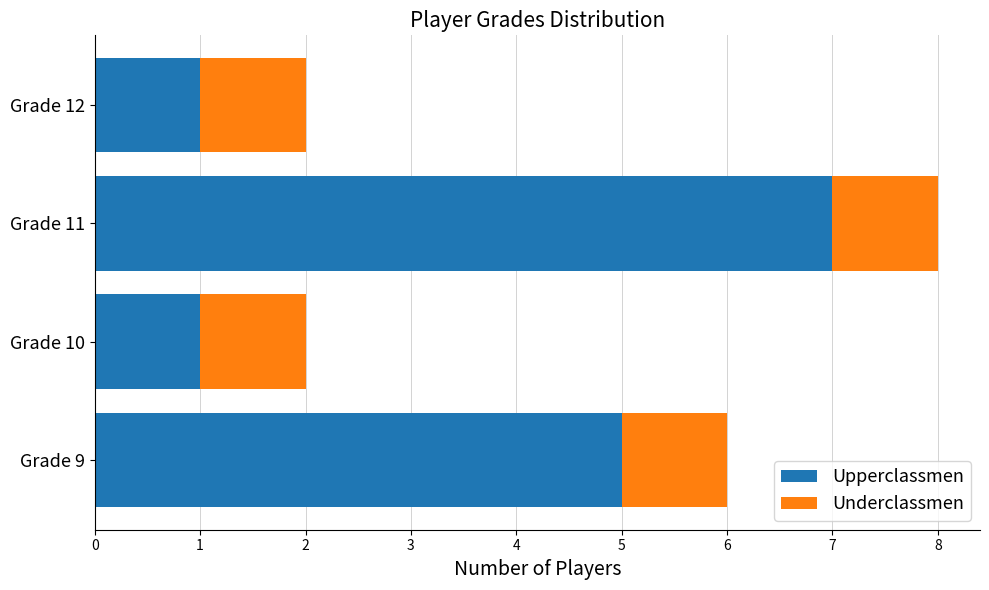

What is the difference between the maximum and minimum values in the Upperclassmen series?

6